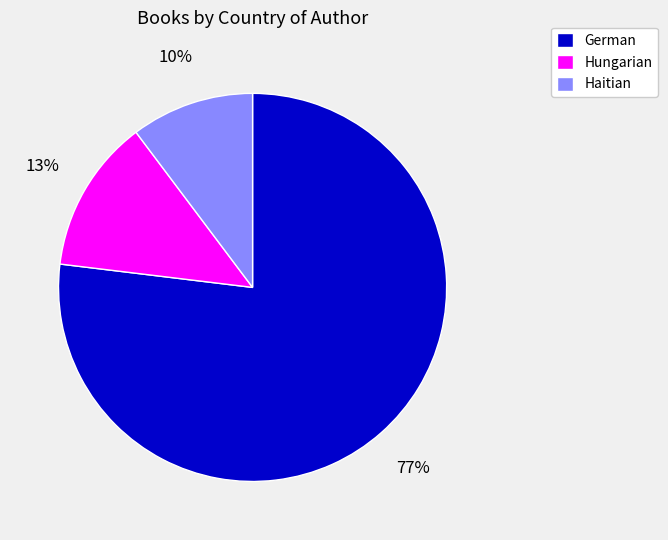

To the nearest percent, what is the difference between the Hungarian and German slice percentages?

64%